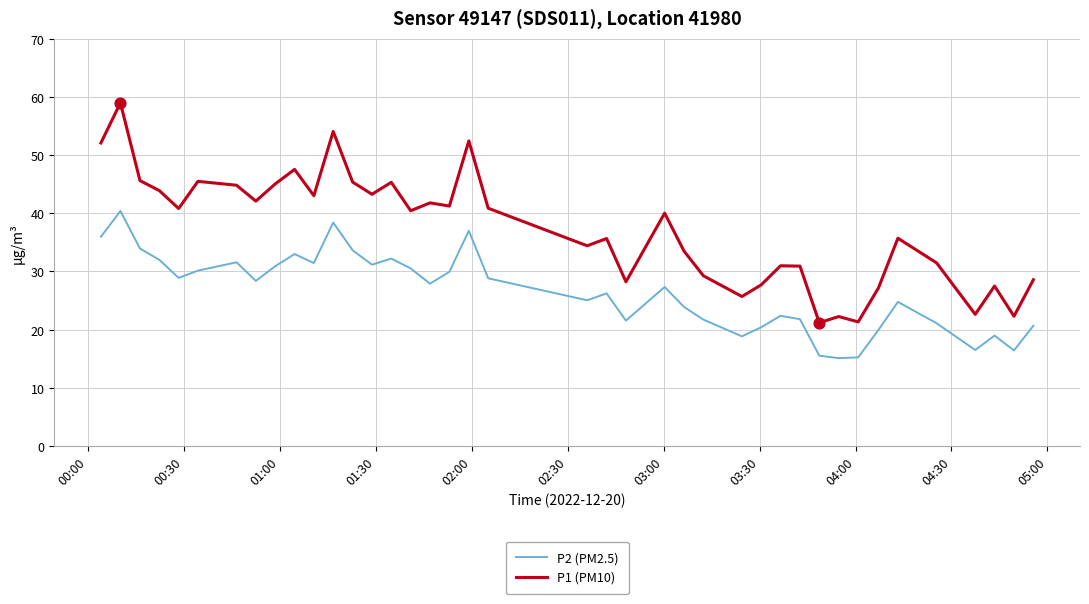

Which series has the largest total across all categories?

P1 (PM10)